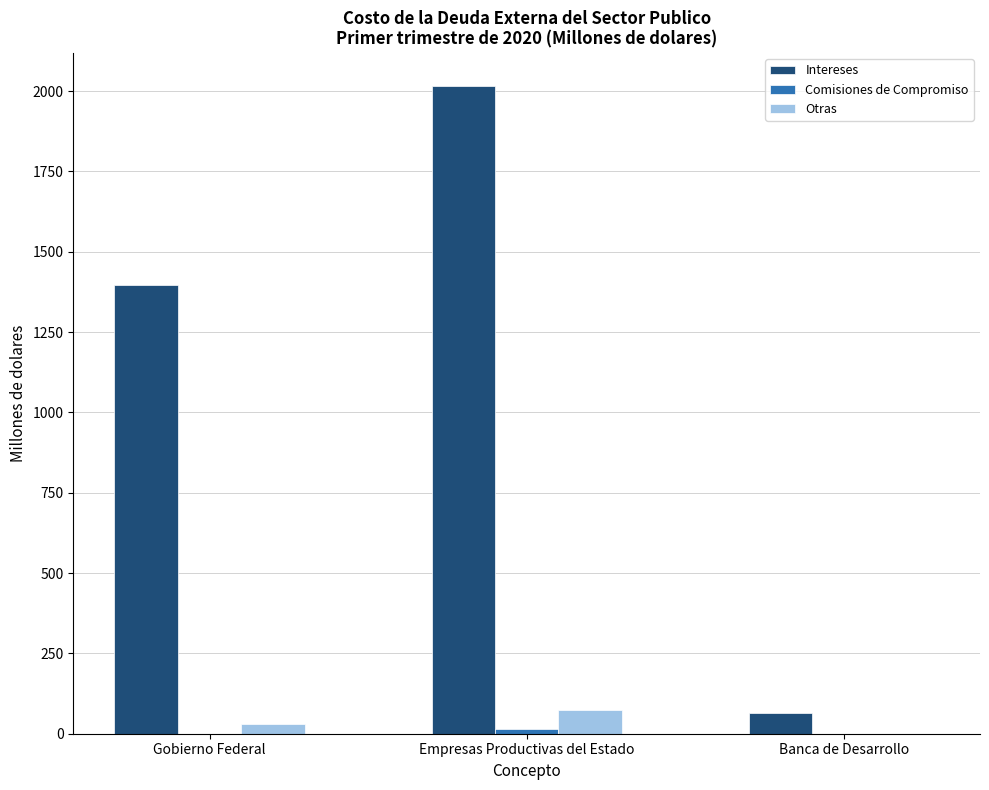

What is the sum of all Otras values?

103.3